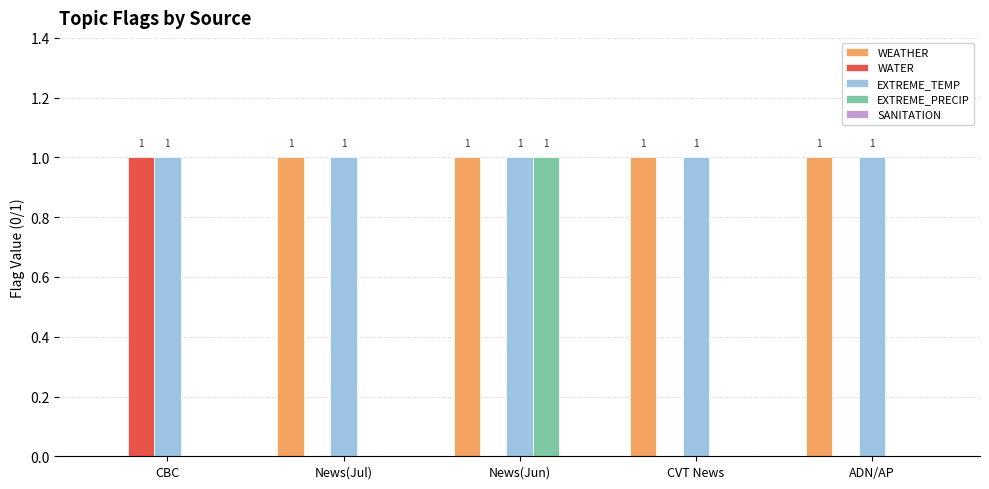

How many WEATHER values are between 1 and 2?

4